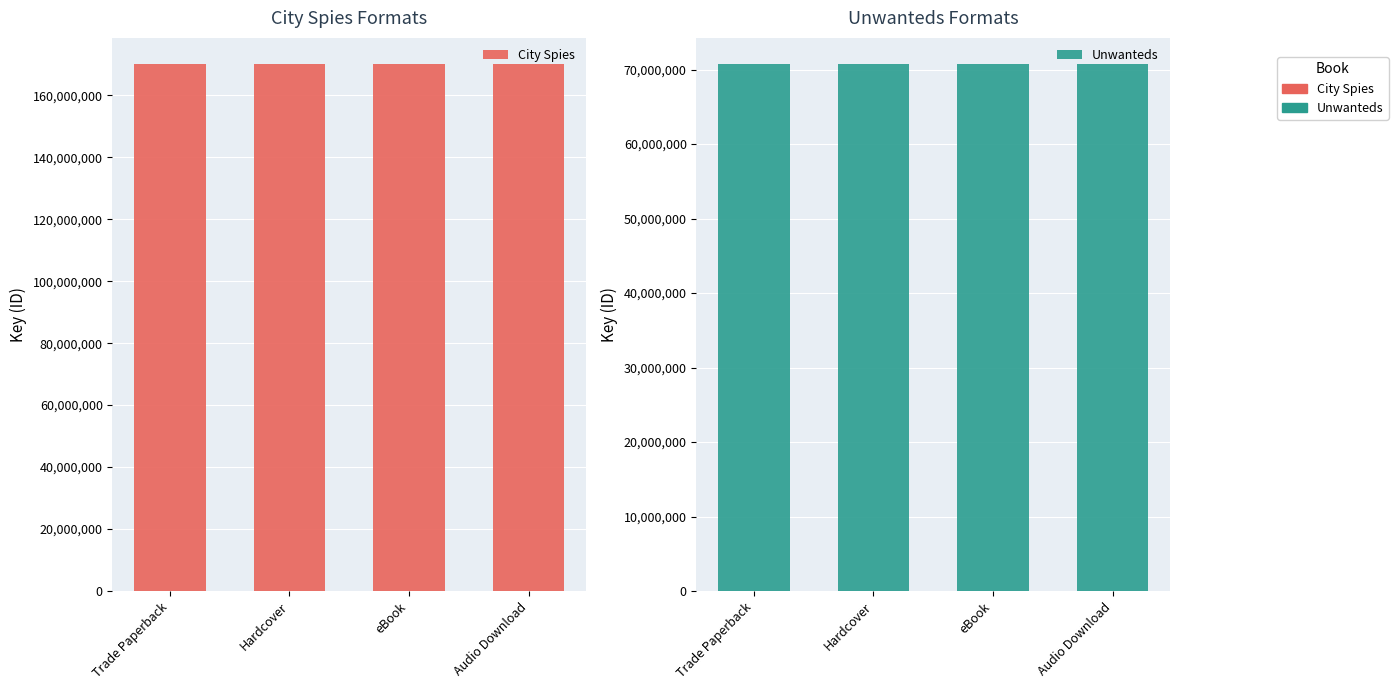

List the labels in order of Unwanteds value, smallest first.

Trade Paperback, Hardcover, eBook, Audio Download